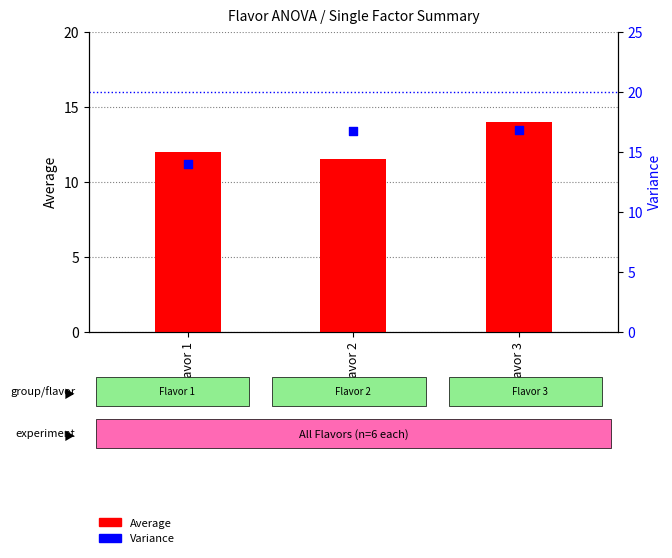

What is the total value across all series at Flavor 1?

26.0